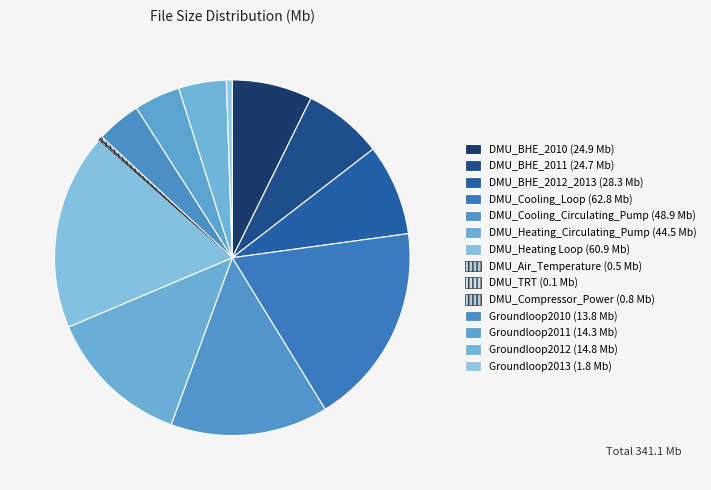

How many slices are in this pie chart?

14